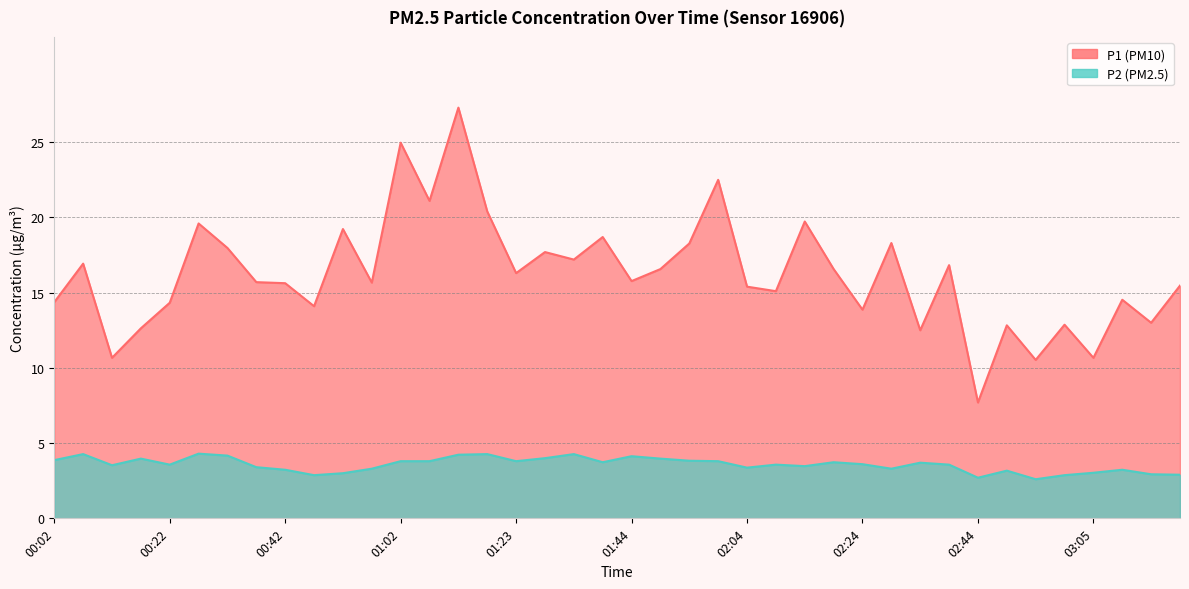

What are all the series names shown in the legend?

P1, P2